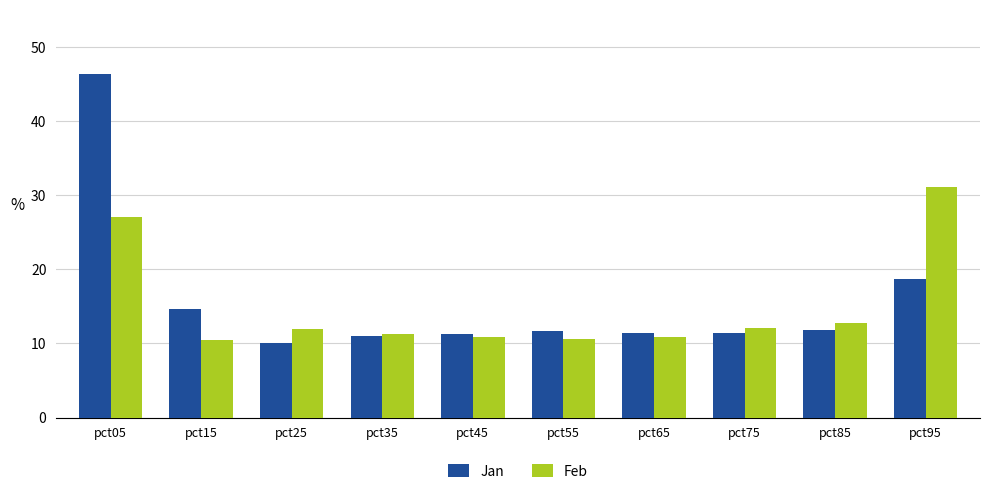

What is the difference between the Feb values at pct65 and pct85?

1.8